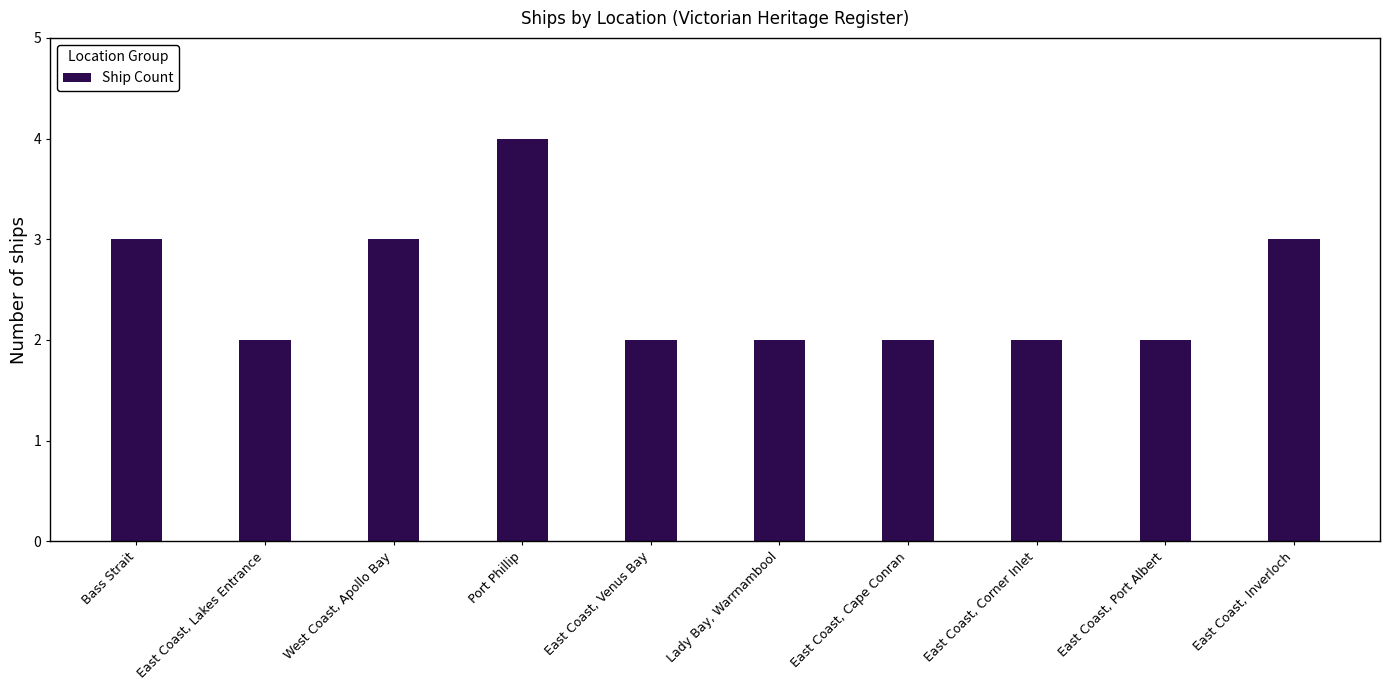

The value at East Coast, Inverloch is 2. True or false?

False